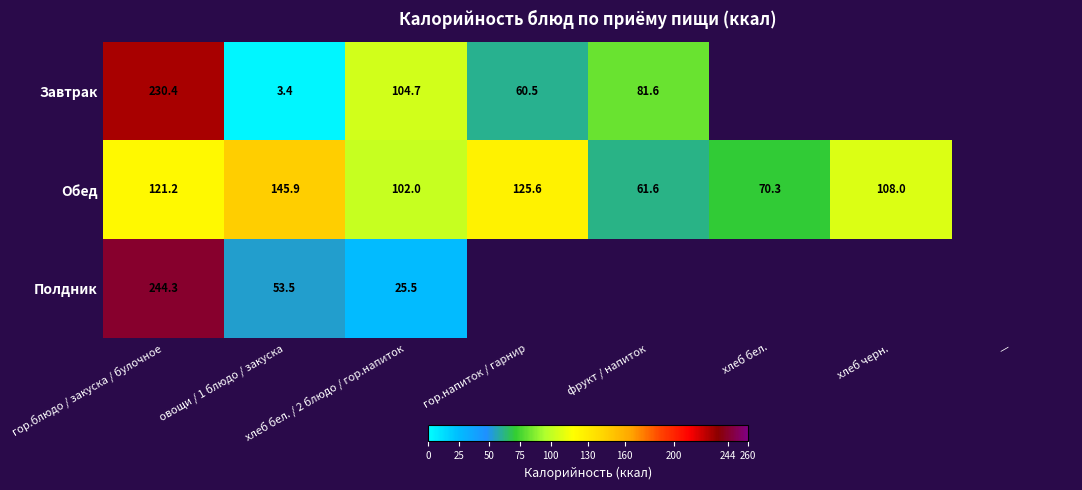

Which has a higher value, фрукт / напиток or овощи / 1 блюдо / закуска?

фрукт / напиток